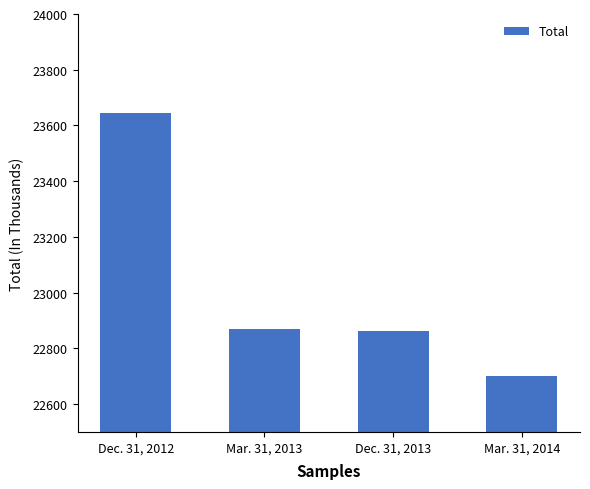

Approximately how many times larger is the value at Mar. 31, 2013 compared to Dec. 31, 2013?

1.0